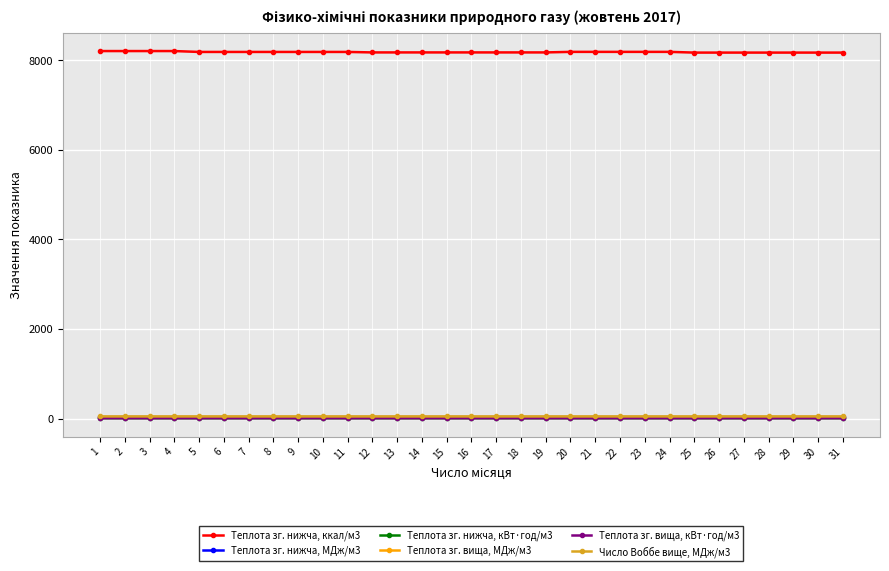

Which series has the widest spread of values?

Теплота зг. нижча, ккал/м3